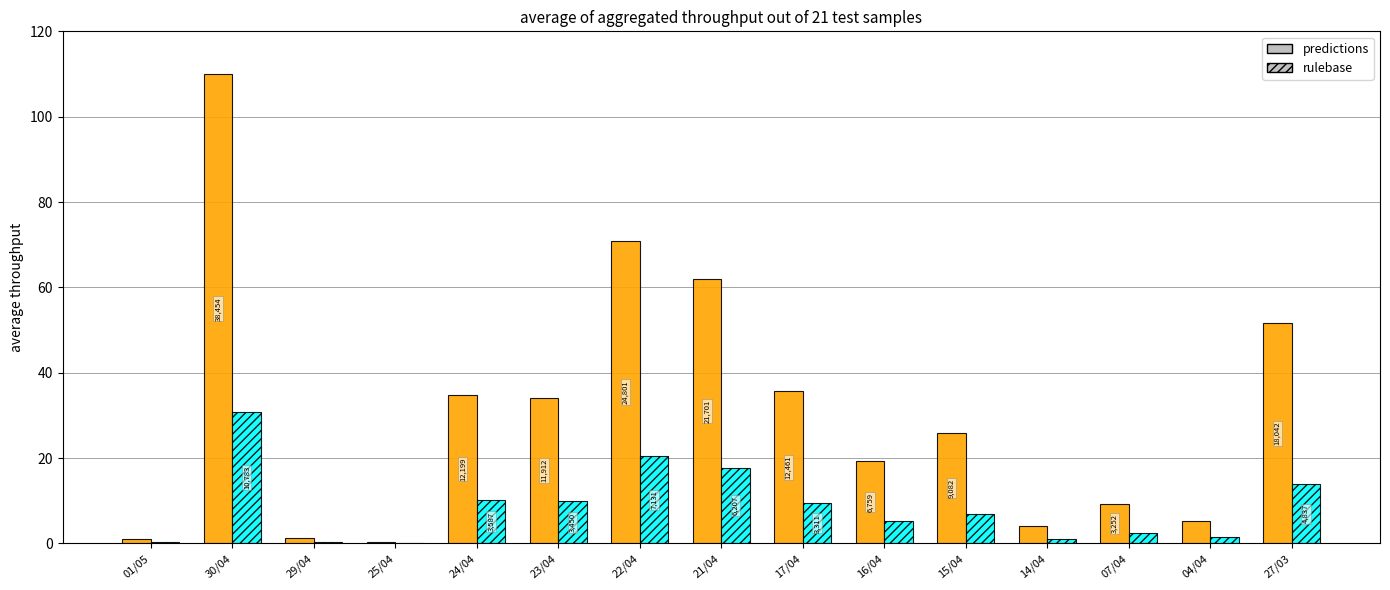

Are the bars horizontal?

No